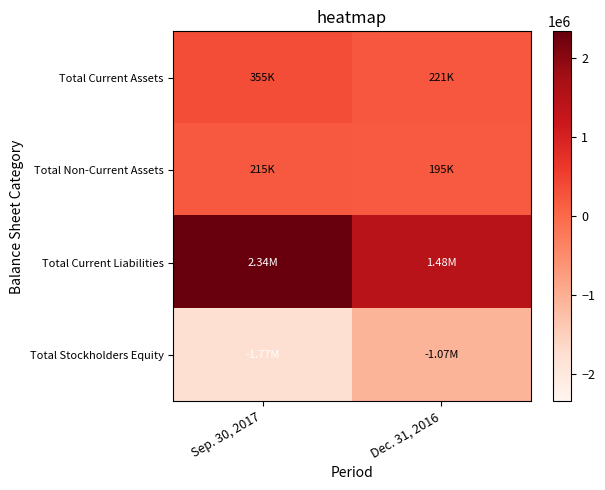

What is the total value across all series at Dec. 31, 2016?

831030